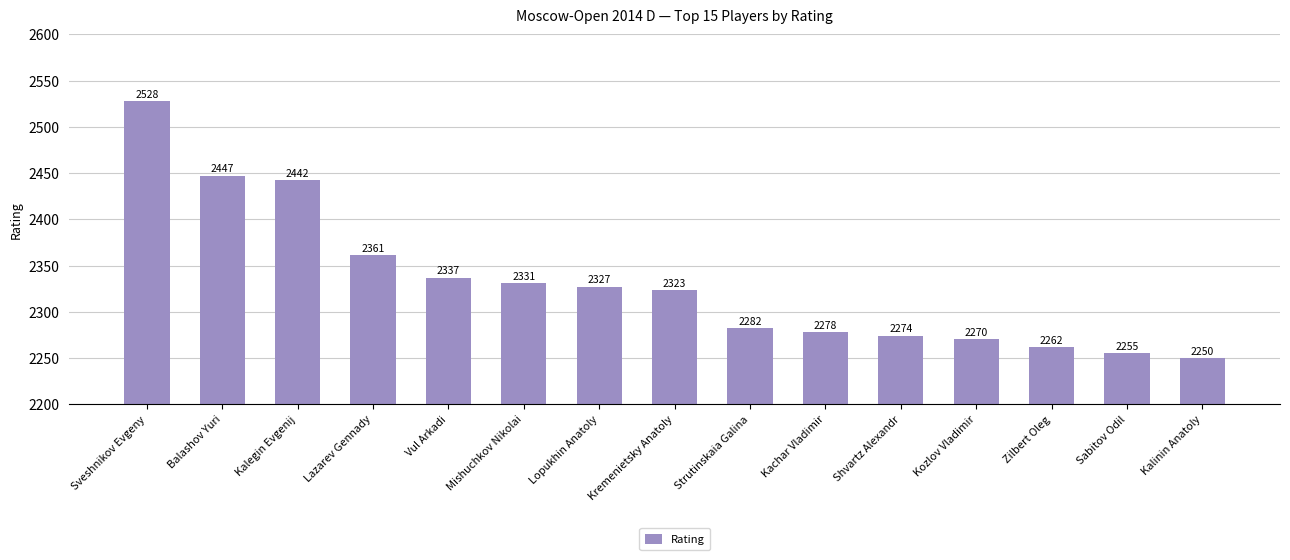

Between Kalinin Anatoly and Kalegin Evgenij, which is larger?

Kalegin Evgenij